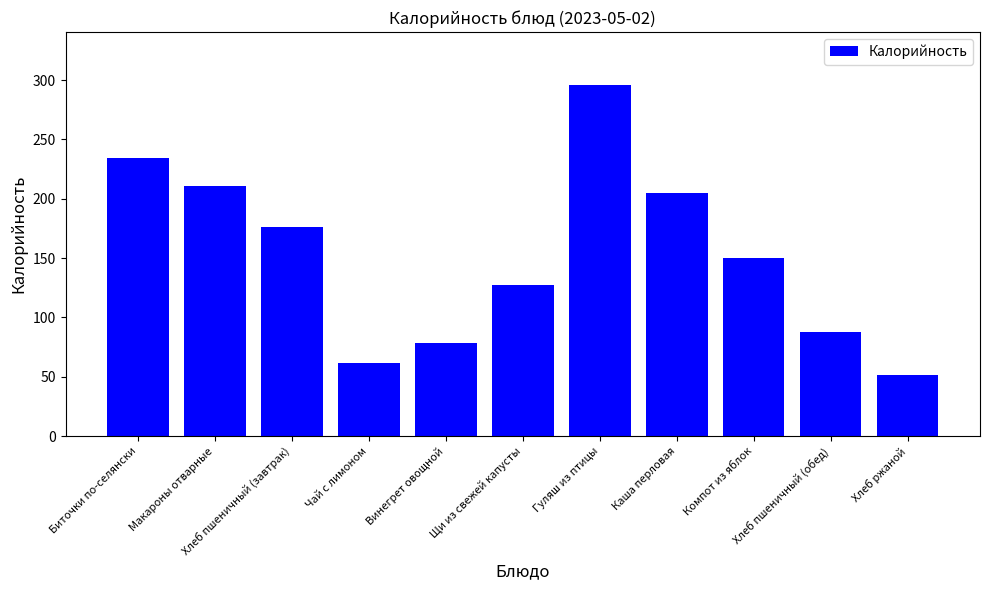

List the labels in order of value, largest first.

Гуляш из птицы, Биточки по-селянски, Макароны отварные, Каша перловая, Хлеб пшеничный (завтрак), Компот из яблок, Щи из свежей капусты, Хлеб пшеничный (обед), Винегрет овощной, Чай с лимоном, Хлеб ржаной